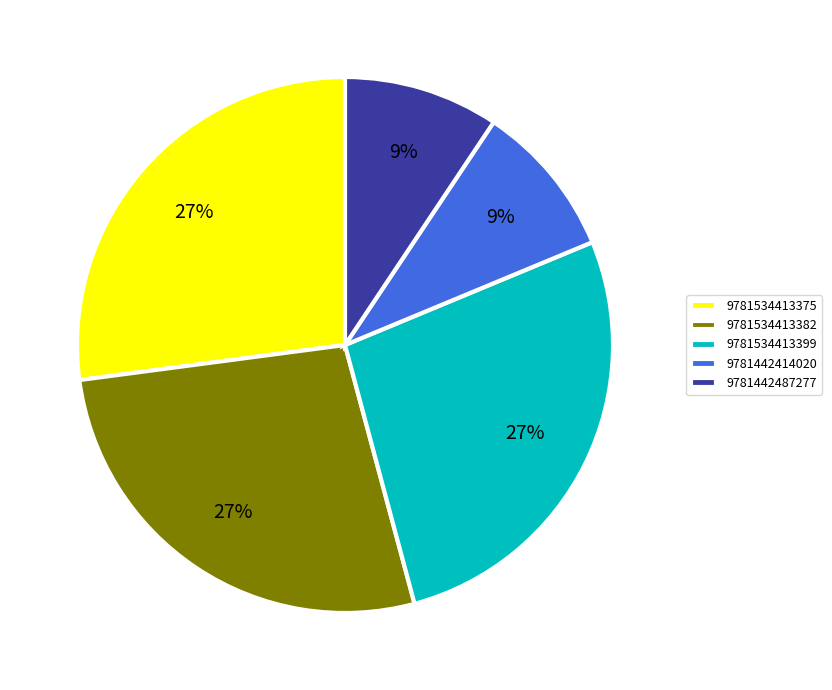

To the nearest percent, what percentage of the pie is 9781534413375?

27%